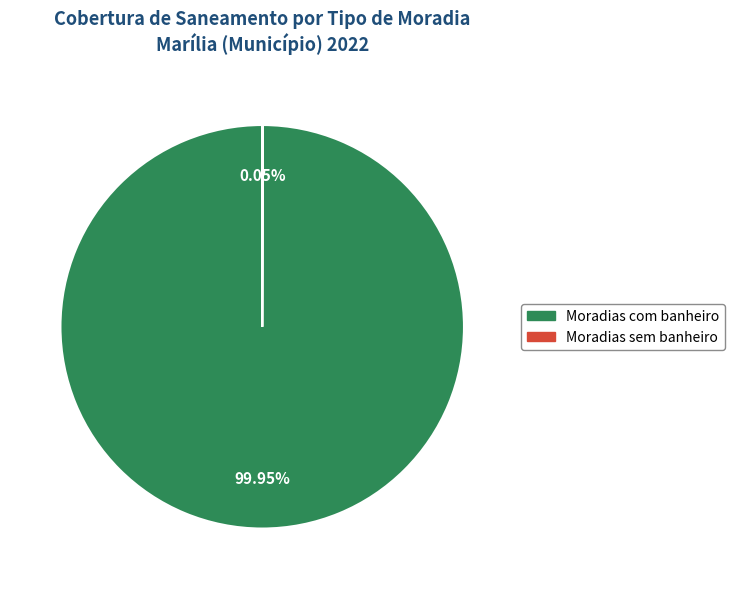

Is there a majority slice in this chart?

Yes